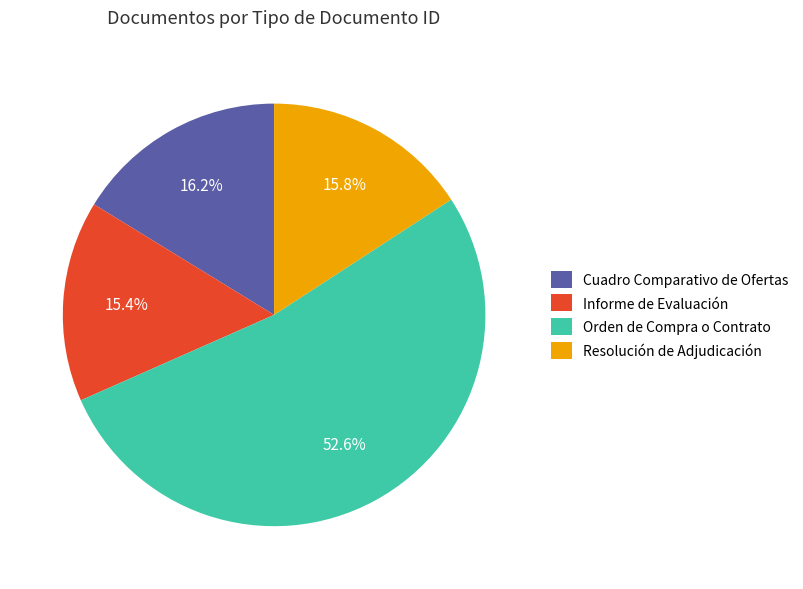

What percentage is NOT represented by Informe de Evaluación?

84.6%